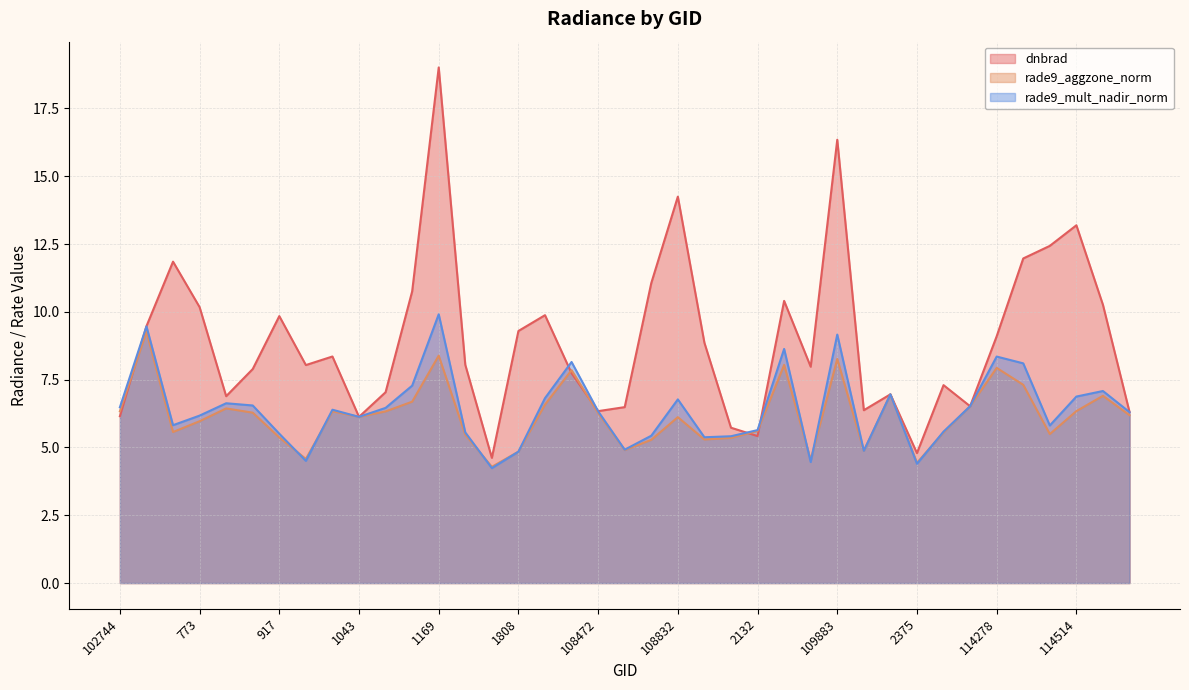

What is the label of the 4th point from the left?

773